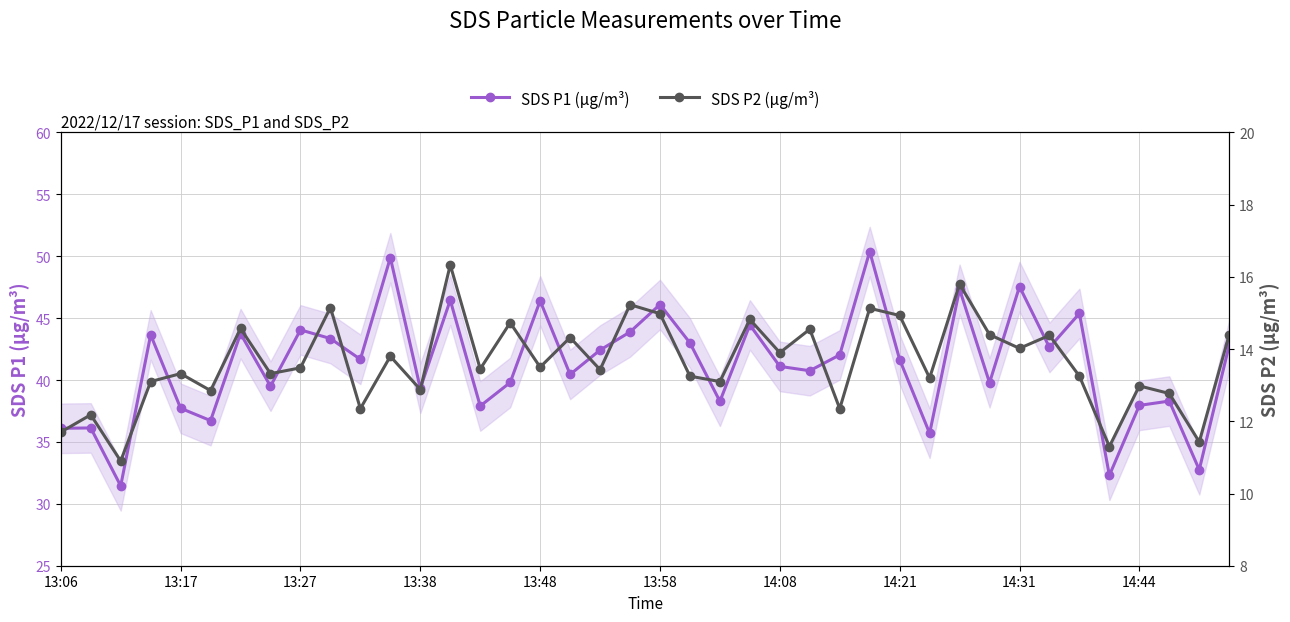

True or false: SDS P1 (μg/m³) has a value of 61.8 at 15.

False